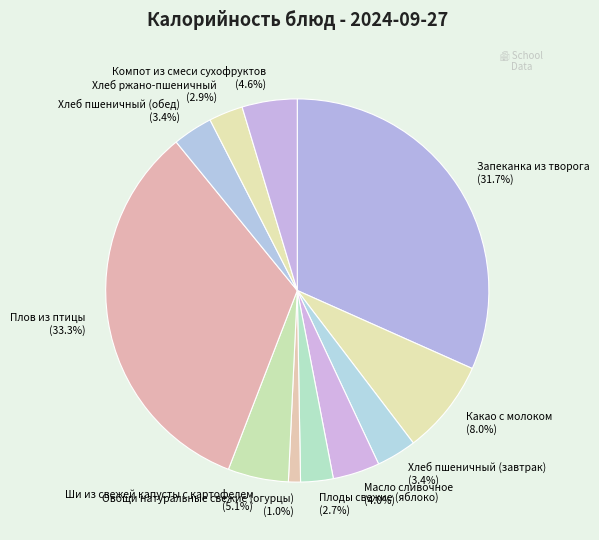

What is the ratio of the value at Хлеб ржано-пшеничный to the value at Масло сливочное?

0.7